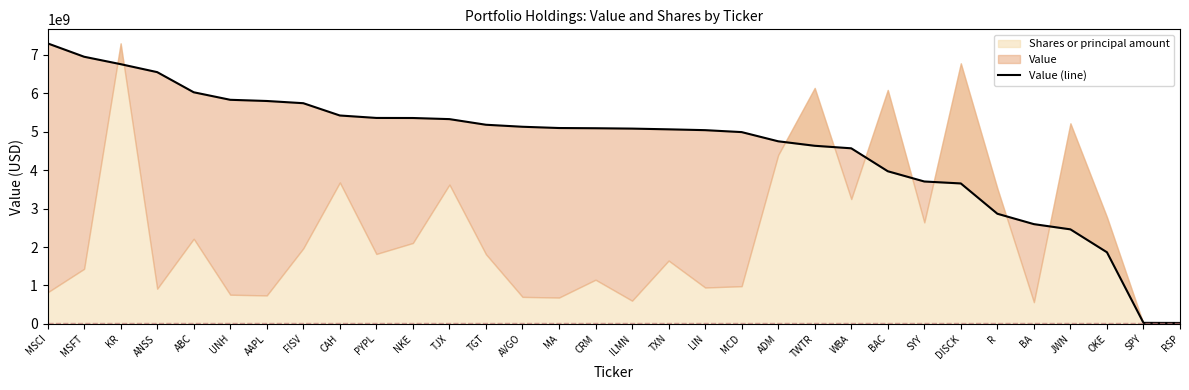

Reading left to right, transcribe all the data shown in this chart.

7298841000	6950753000	6757723000	6550540000	6026584000	5830754000	5799846000	5742240000	5422589000	5358951000	5357084000	5328138000	5181683000	5129421000	5096674000	5090989000	5081398000	5062454000	5041220000	4990594000	4751340000	4634840000	4568915000	3972536000	3705521000	3654985000	2866783000	2596378000	2460674000	1864210000	28352000	25626000